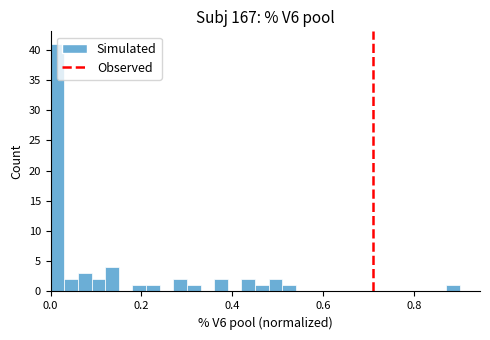

Read against the x-axis, roughly where is the centre of the tallest bar?

0.02